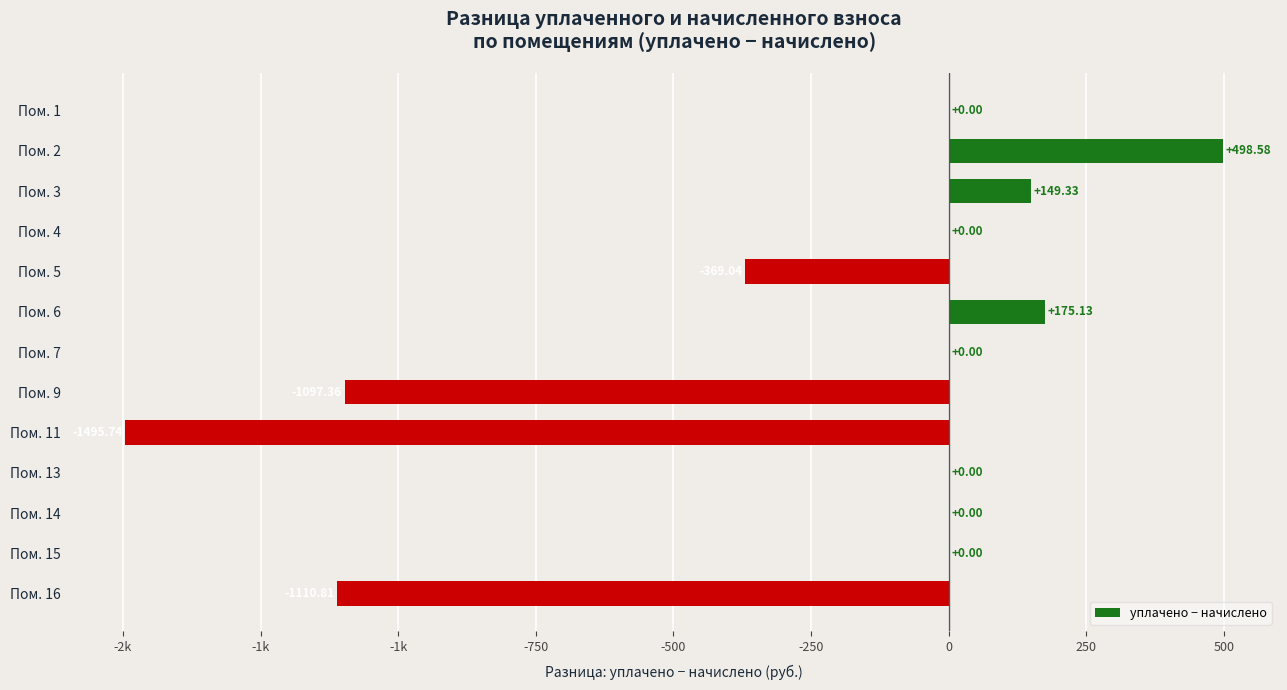

Are the bars horizontal?

Yes